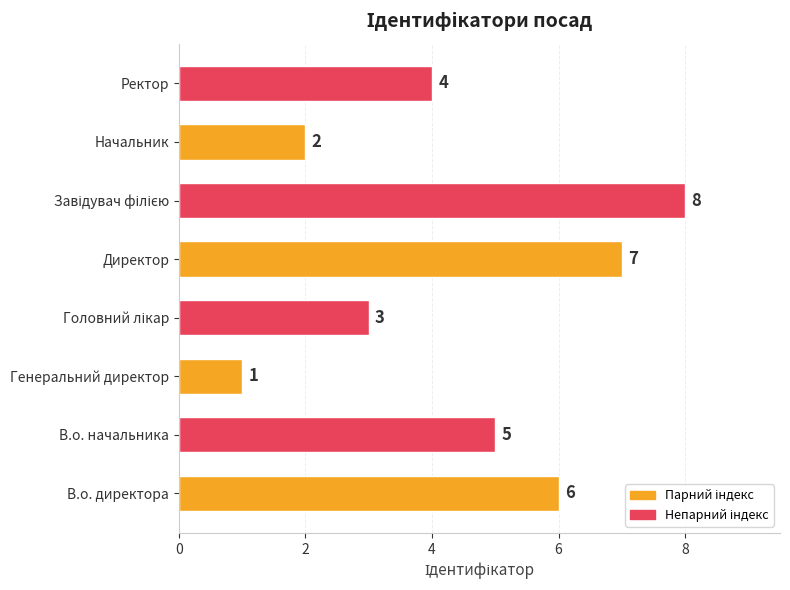

At which category does the chart reach its minimum across all series?

Генеральний директор